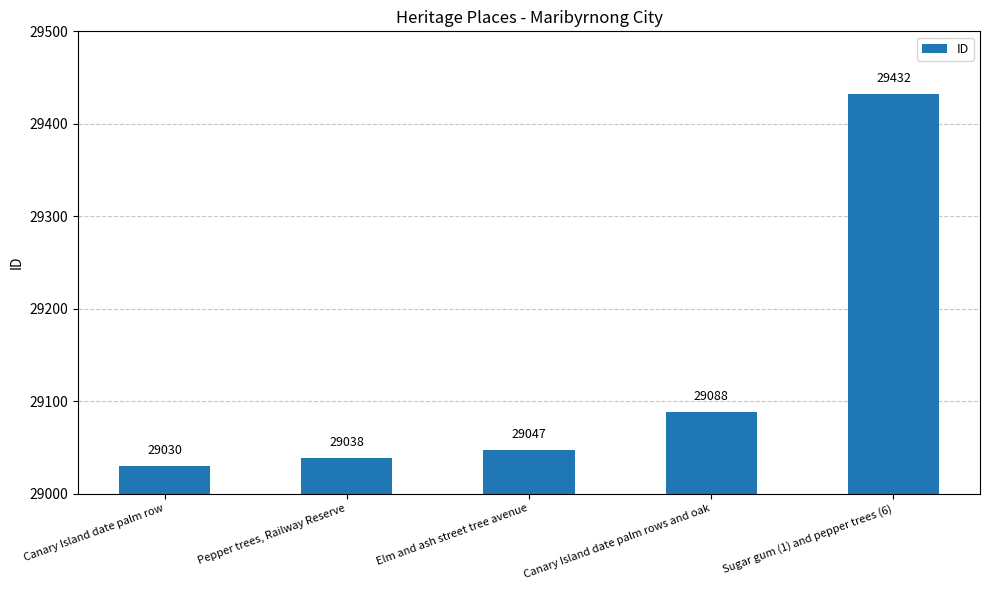

Which has a higher value, Pepper trees, Railway Reserve or Elm and ash street tree avenue?

Elm and ash street tree avenue